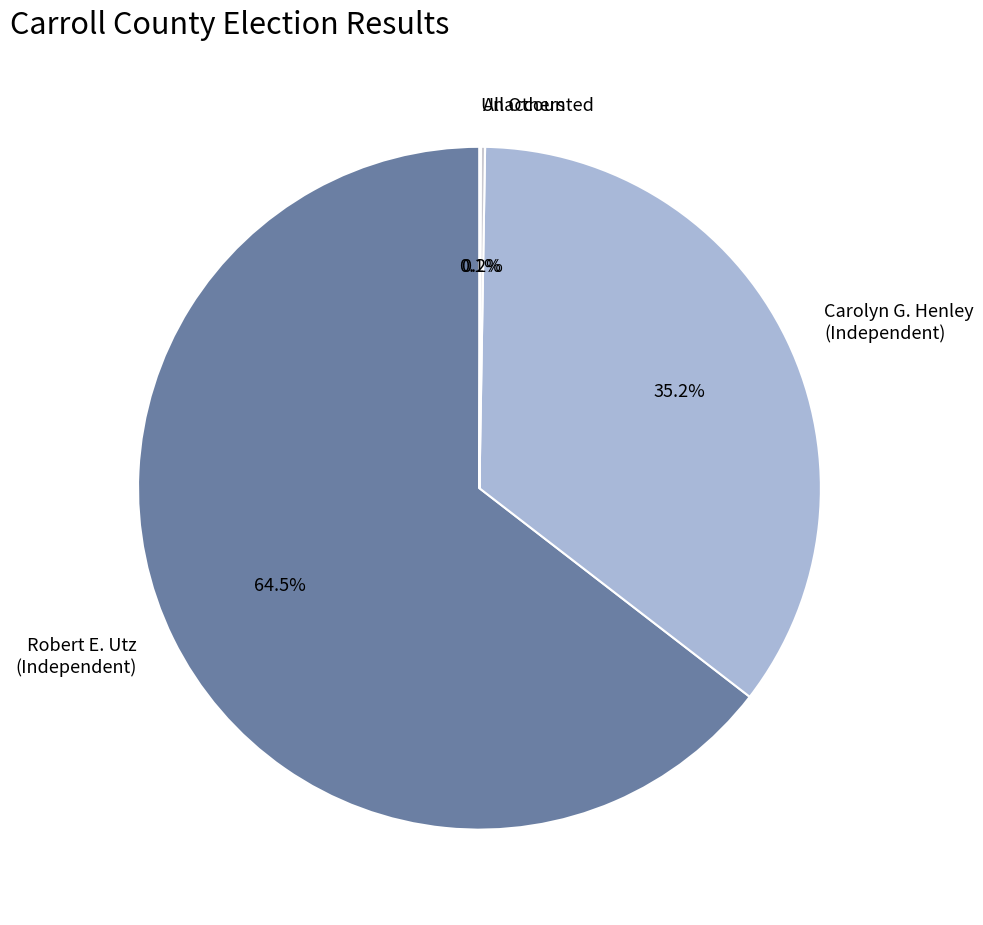

Which slice represents more than half of the pie?

Robert E. Utz (Independent)